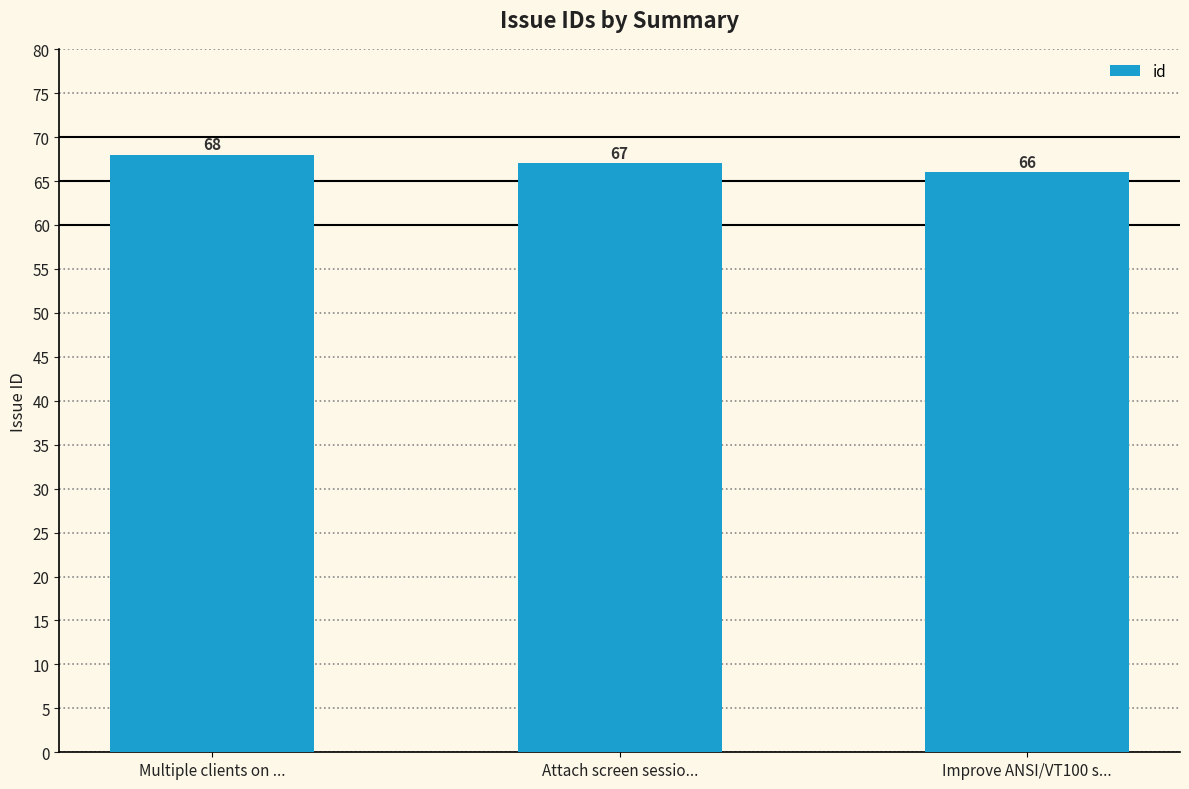

What is the sum of all values?

201